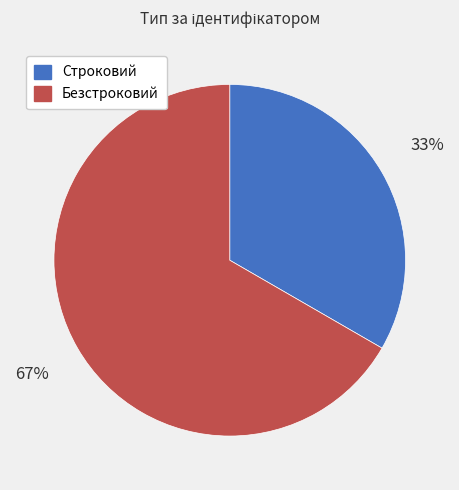

Is there a majority slice in this chart?

Yes